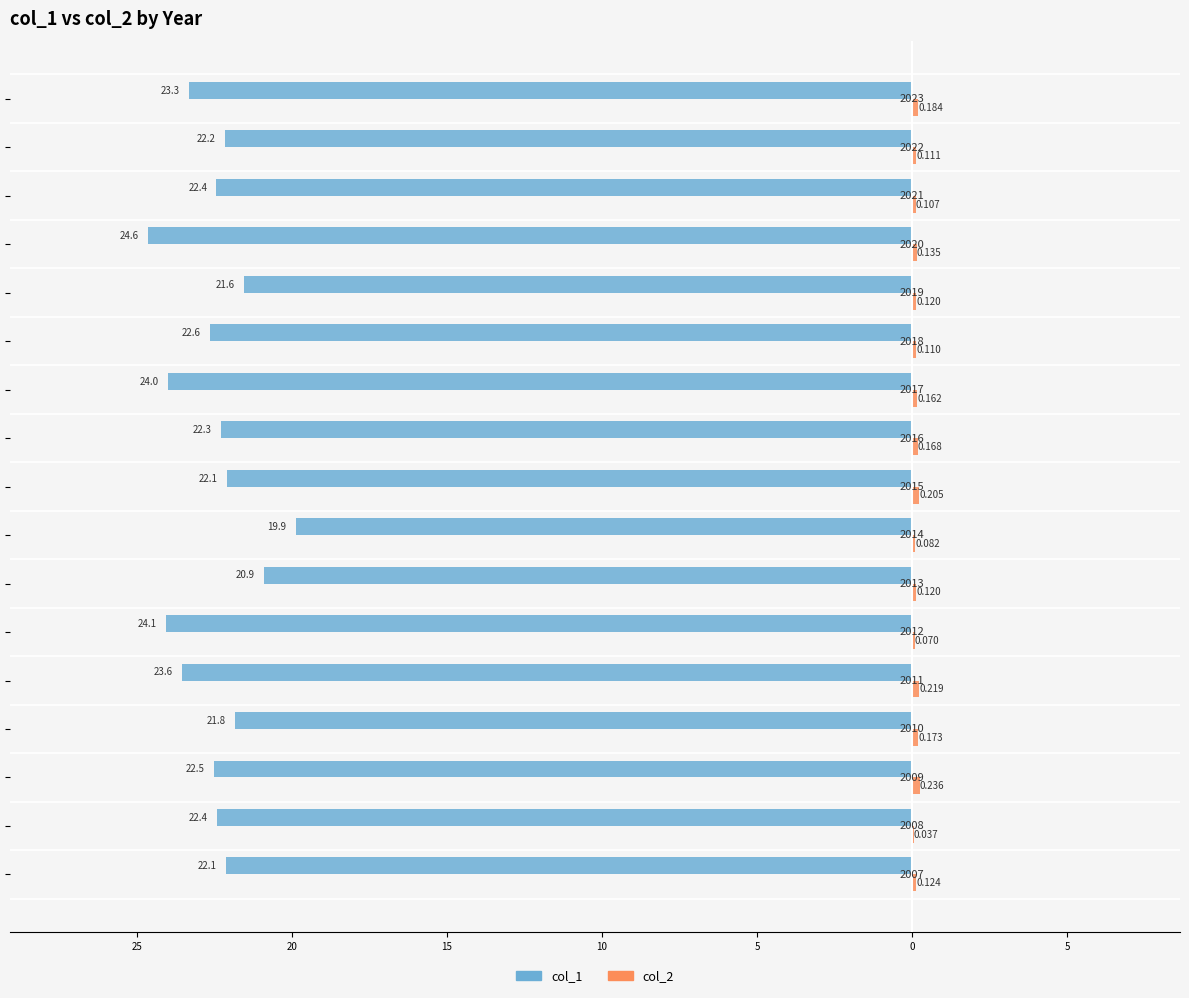

Reading right to left, list all the values displayed in this chart.

col_1: -23.3	-22.2	-22.4	-24.6	-21.6	-22.6	-24.0	-22.3	-22.1	-19.9	-20.9	-24.1	-23.6	-21.8	-22.5	-22.4	-22.1
col_2: 0.2	0.1	0.1	0.1	0.1	0.1	0.2	0.2	0.2	0.1	0.1	0.1	0.2	0.2	0.2	0.0	0.1